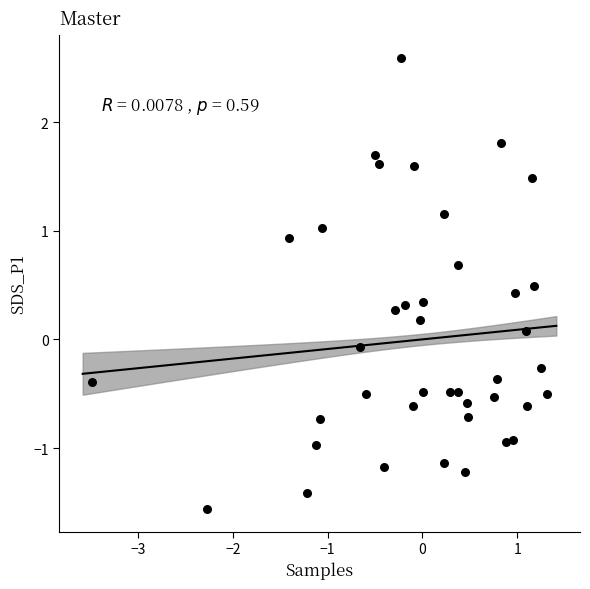

What is the range of X values (max minus min)?

4.8